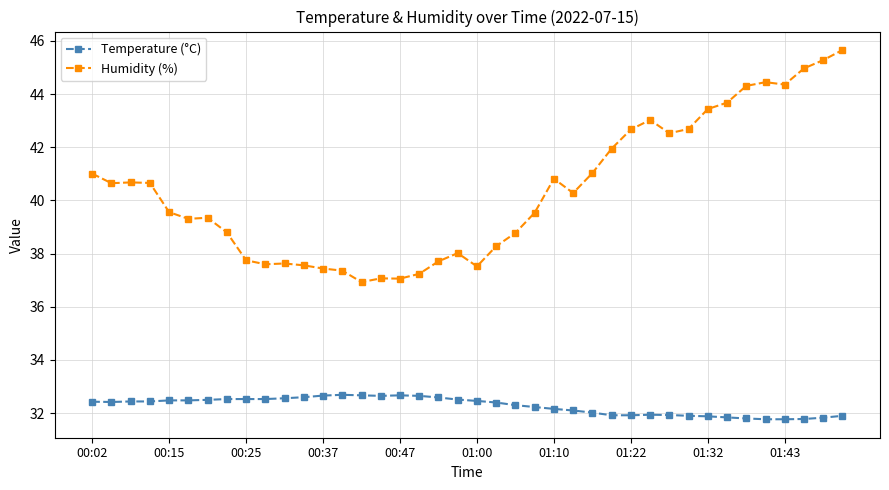

What is the value of the Humidity (%) point at the 1st from the left?

41.0